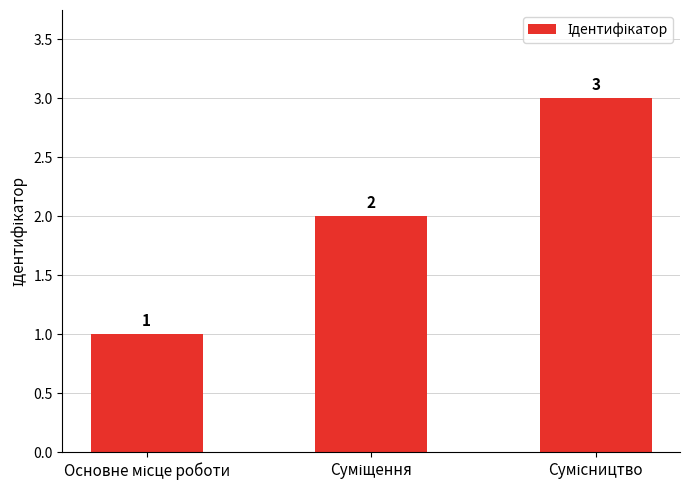

Reading left to right, extract all data points from this chart.

1	2	3